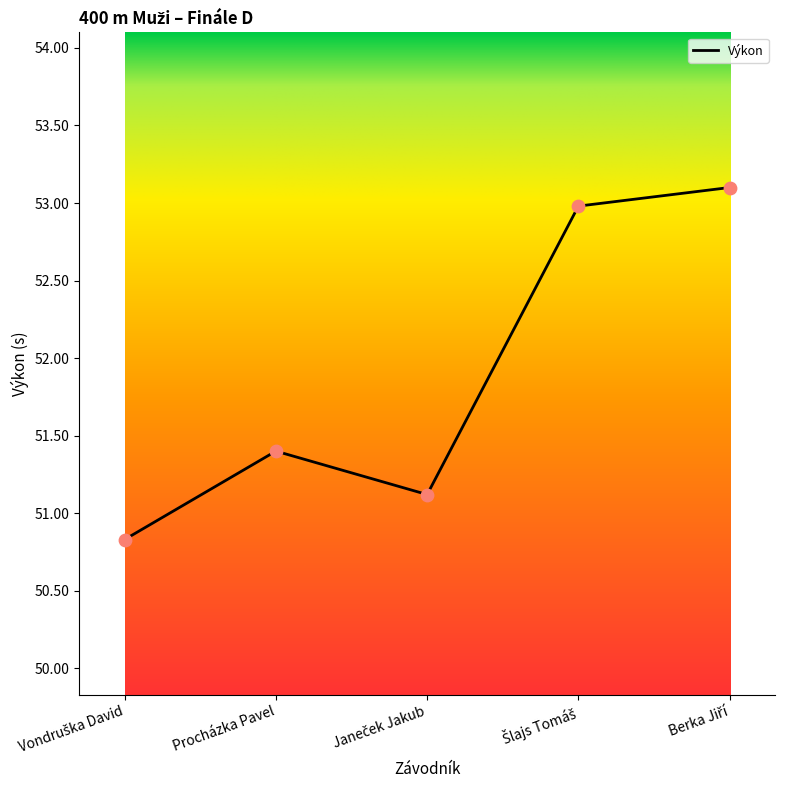

True or false: the data shows 51.4 at Procházka Pavel.

True